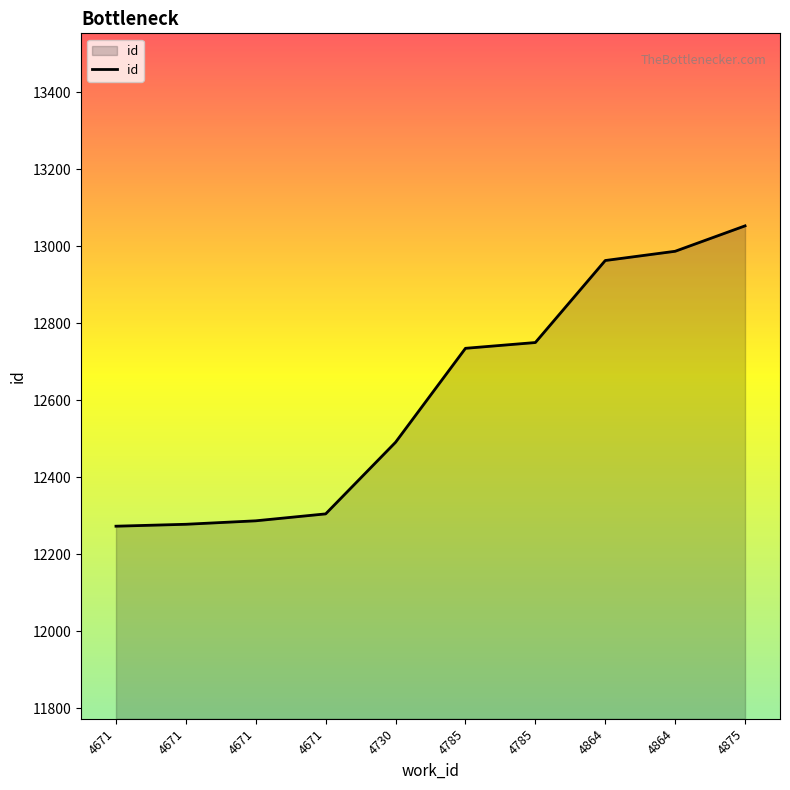

Reading left to right, what are all the values shown in this chart?

4671=12273	4671=12278	4671=12287	4671=12305	4730=12491	4785=12735	4785=12750	4864=12963	4864=12987	4875=13053